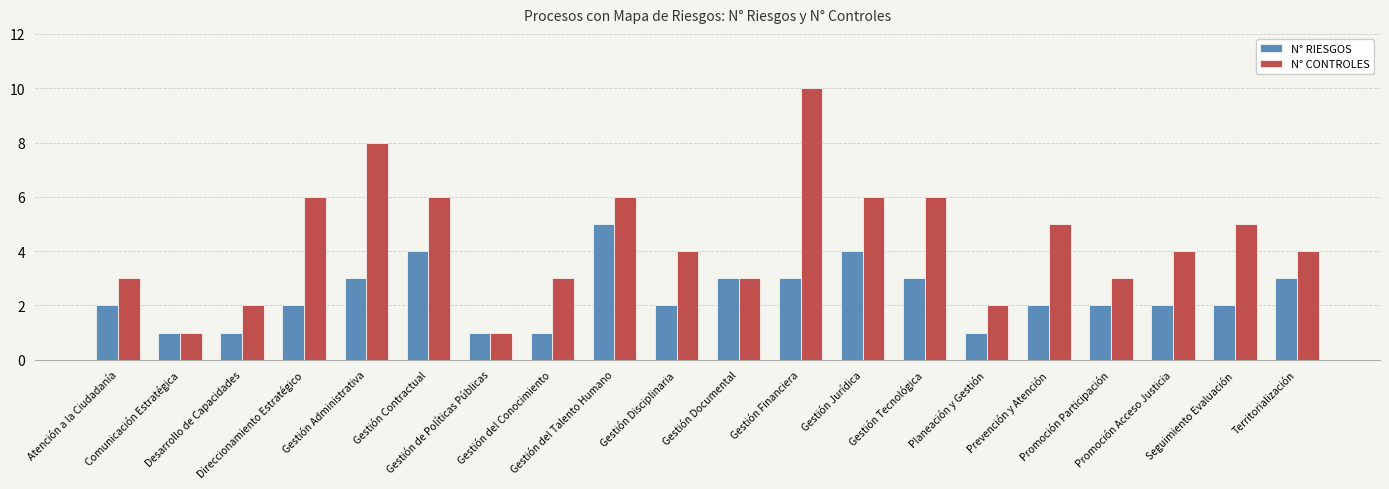

Reading left to right, extract all data points from this chart.

N° RIESGOS: Atención a la Ciudadanía=2	Comunicación Estratégica=1	Desarrollo de Capacidades=1	Direccionamiento Estratégico=2	Gestión Administrativa=3	Gestión Contractual=4	Gestión de Políticas Públicas=1	Gestión del Conocimiento=1	Gestión del Talento Humano=5	Gestión Disciplinaria=2	Gestión Documental=3	Gestión Financiera=3	Gestión Jurídica=4	Gestión Tecnológica=3	Planeación y Gestión=1	Prevención y Atención=2	Promoción Participación=2	Promoción Acceso Justicia=2	Seguimiento Evaluación=2	Territorialización=3
N° CONTROLES: Atención a la Ciudadanía=3	Comunicación Estratégica=1	Desarrollo de Capacidades=2	Direccionamiento Estratégico=6	Gestión Administrativa=8	Gestión Contractual=6	Gestión de Políticas Públicas=1	Gestión del Conocimiento=3	Gestión del Talento Humano=6	Gestión Disciplinaria=4	Gestión Documental=3	Gestión Financiera=10	Gestión Jurídica=6	Gestión Tecnológica=6	Planeación y Gestión=2	Prevención y Atención=5	Promoción Participación=3	Promoción Acceso Justicia=4	Seguimiento Evaluación=5	Territorialización=4